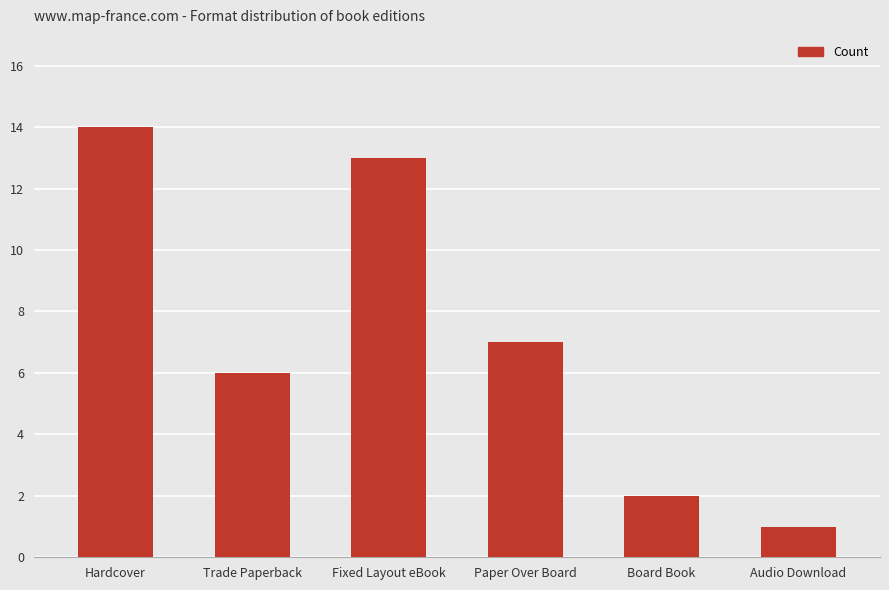

What position from the right is Board Book?

2